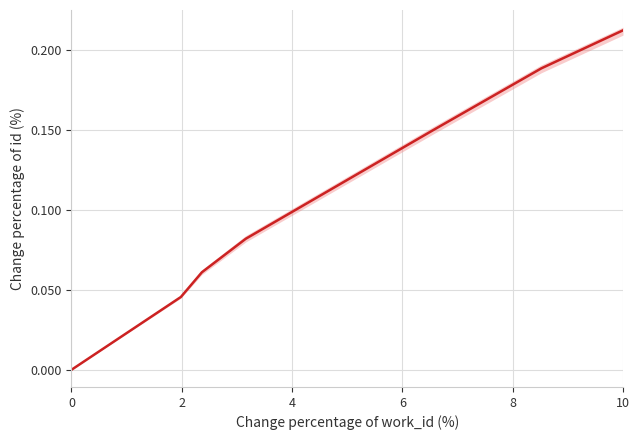

What is the label of the 5th point from the right?

4